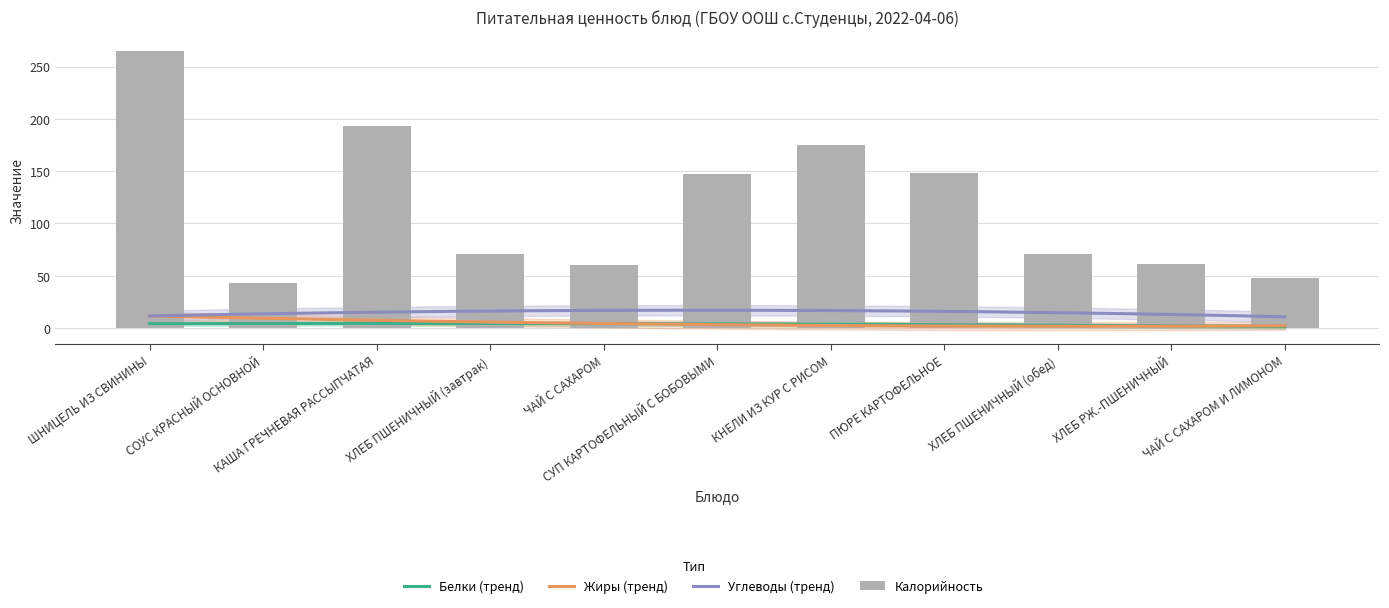

The Жиры series shows 1 at СУП КАРТОФЕЛЬНЫЙ С БОБОВЫМИ. True or false?

False